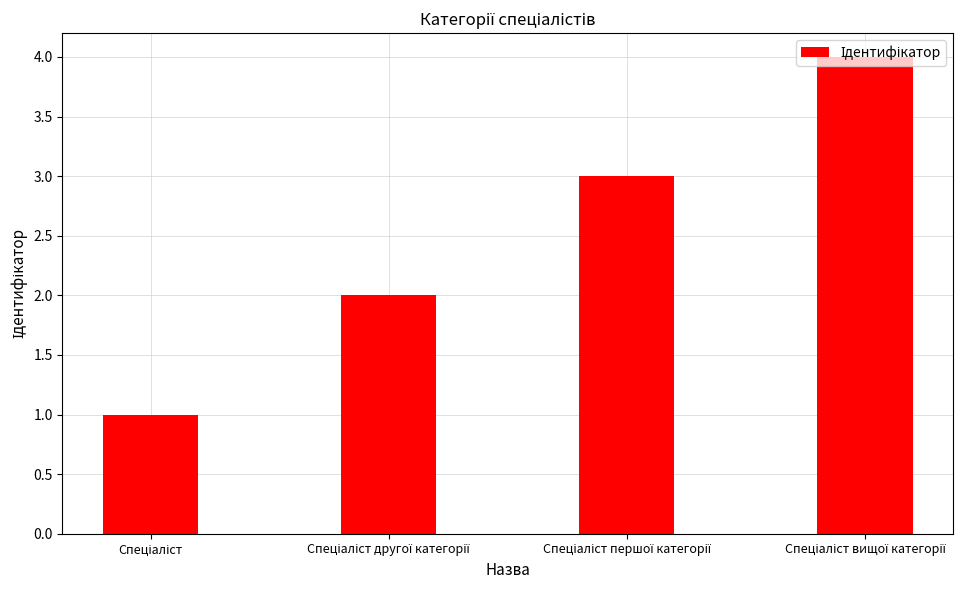

What is the sum of all values?

10